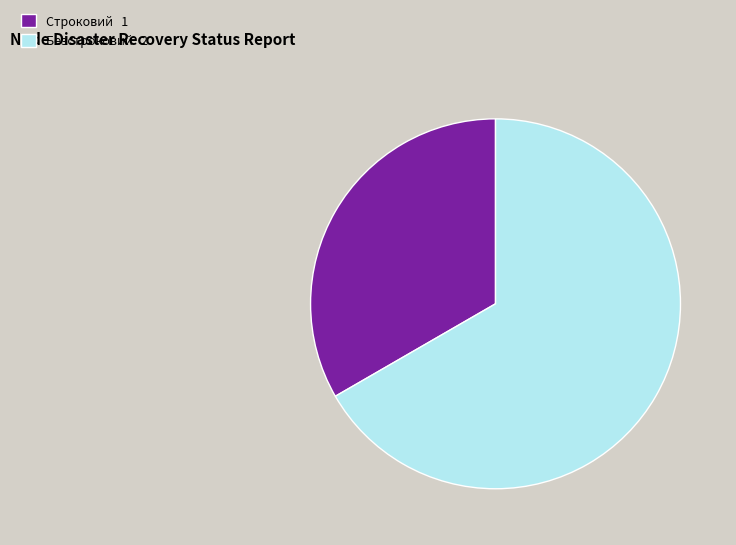

Approximately how many times larger is the value at Строковий compared to Безстроковий?

0.5